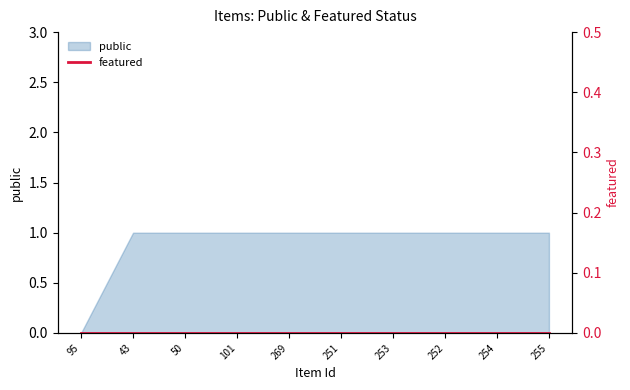

Does the chart have visible grid lines?

No